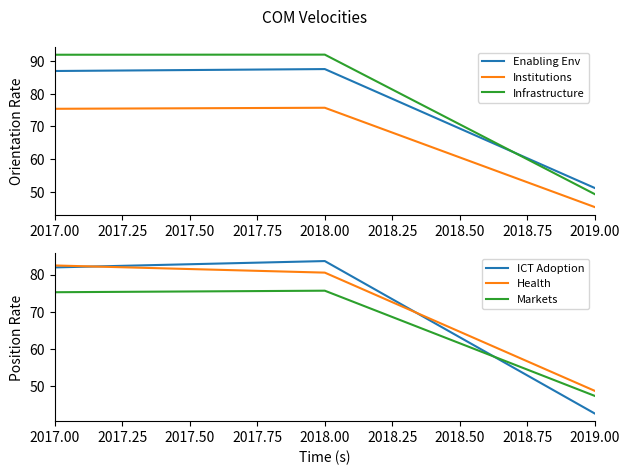

What is the value of the Infrastructure point at the 2nd from the left?

91.9